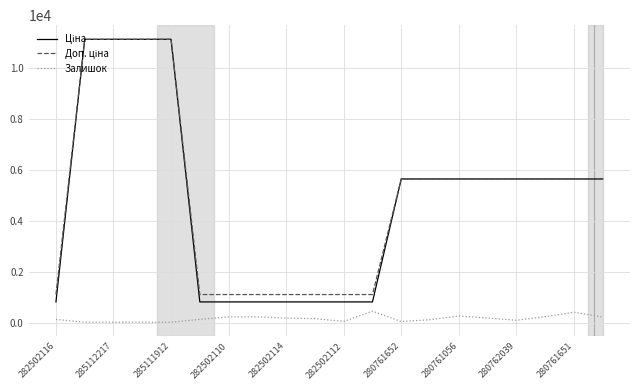

What is the maximum value shown in the chart?

11113.6